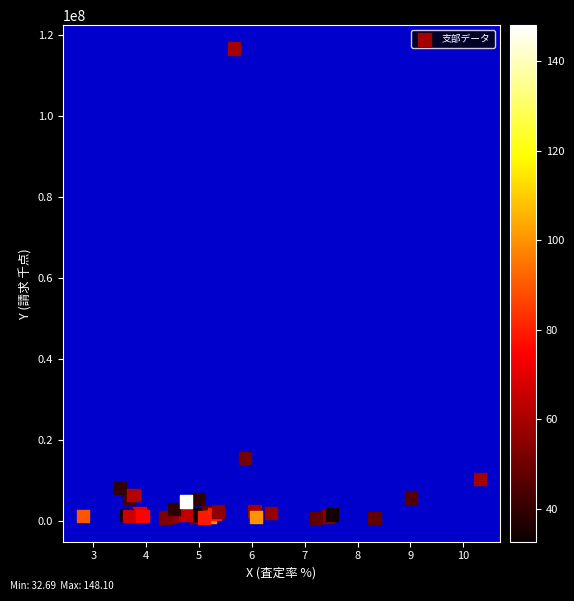

What Y value in the scatter plot is closest to 58549288?

15449812.1